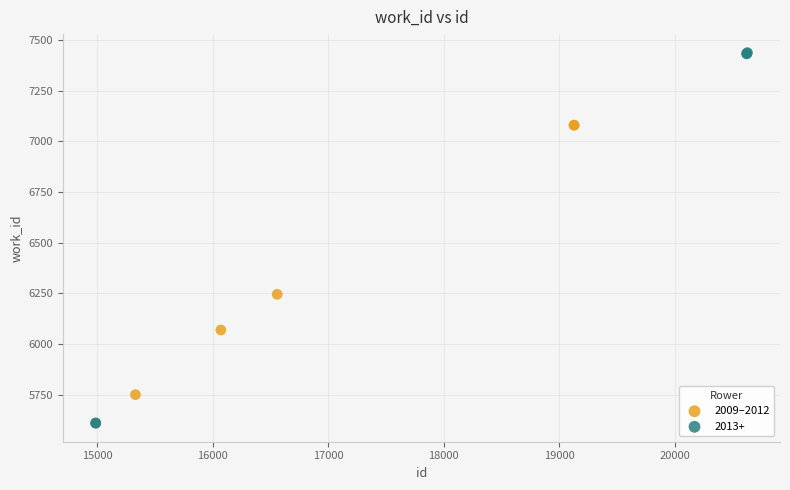

Which series reaches the maximum Y coordinate?

2013+